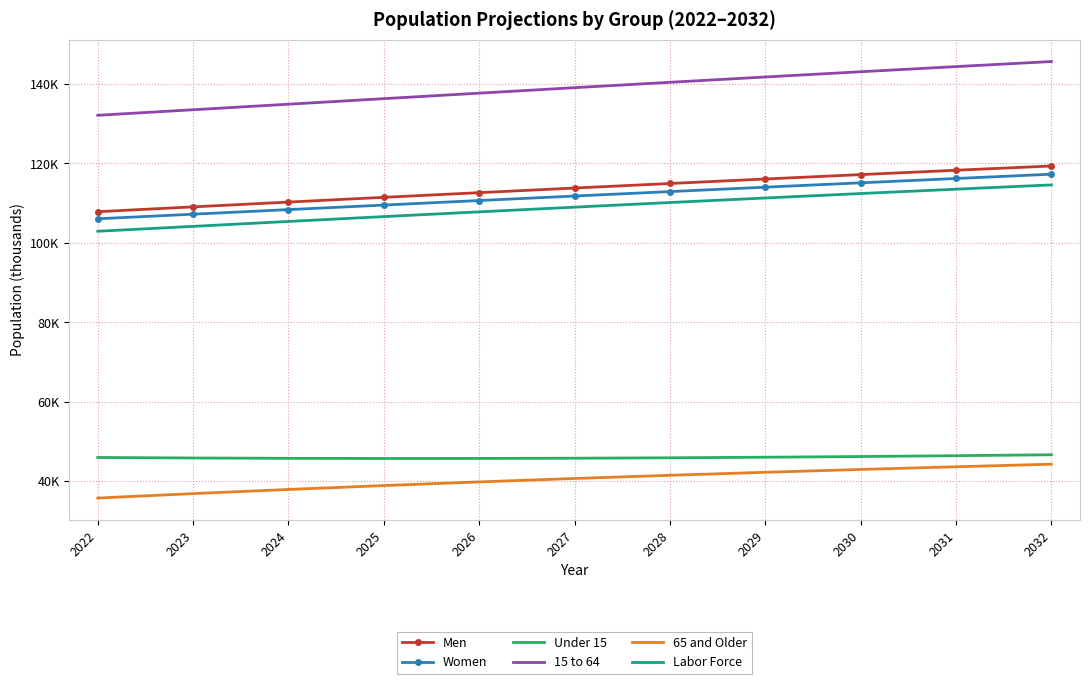

What are all the series names shown in the legend?

Men, Women, Under 15, 15 to 64, 65 and Older, Labor Force